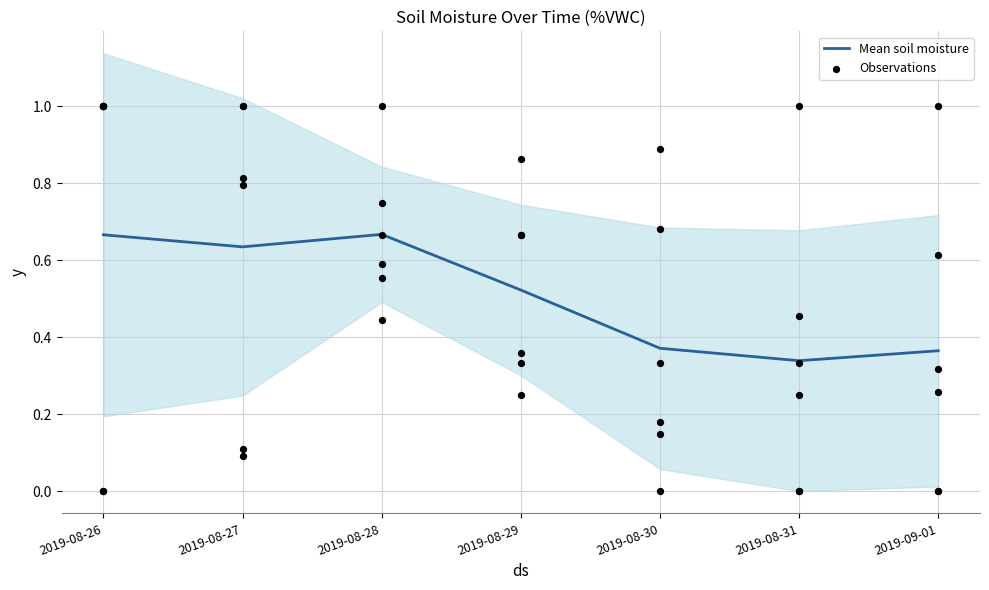

At which category is the sum across all series the highest?

2019-08-28